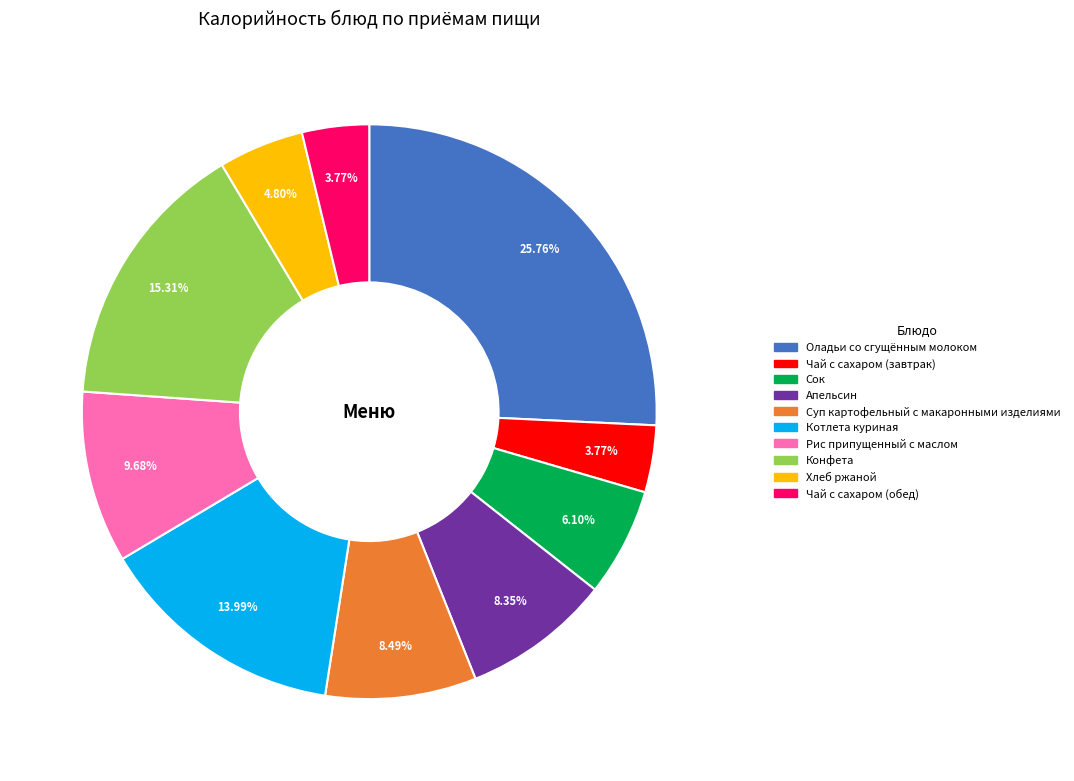

What is the ratio of the value at Суп картофельный с макаронными изделиями to the value at Апельсин?

1.0